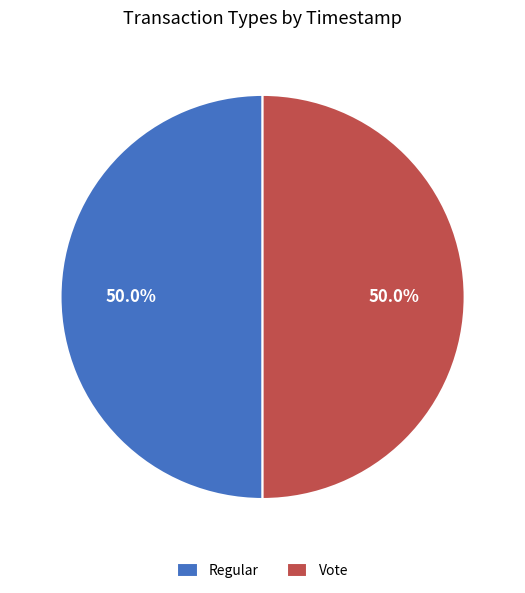

How many segments does this pie chart have?

2